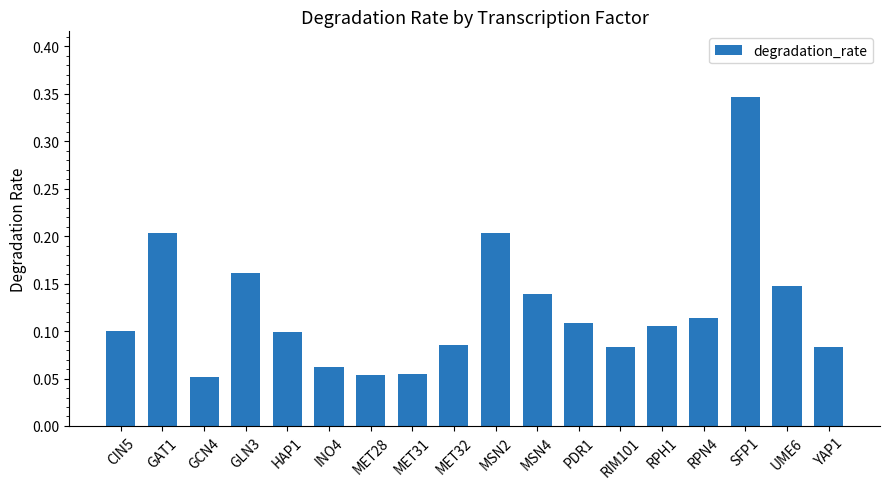

What is the sum of all values?

2.2